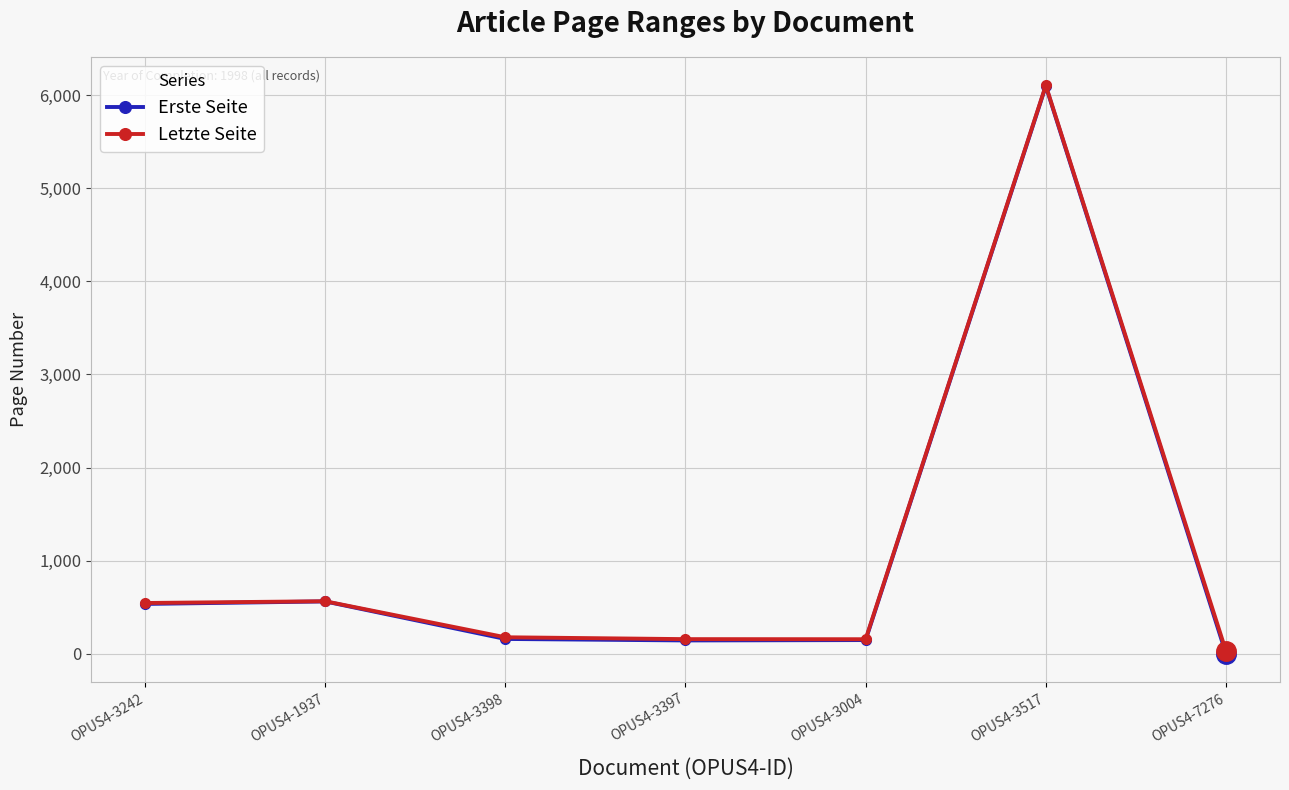

Reading left to right, list all the values displayed in this chart.

Erste Seite: OPUS4-3242=535	OPUS4-1937=562	OPUS4-3398=159	OPUS4-3397=143	OPUS4-3004=147	OPUS4-3517=6096	OPUS4-7276=1
Letzte Seite: OPUS4-3242=545	OPUS4-1937=564	OPUS4-3398=177	OPUS4-3397=157	OPUS4-3004=156	OPUS4-3517=6103	OPUS4-7276=29